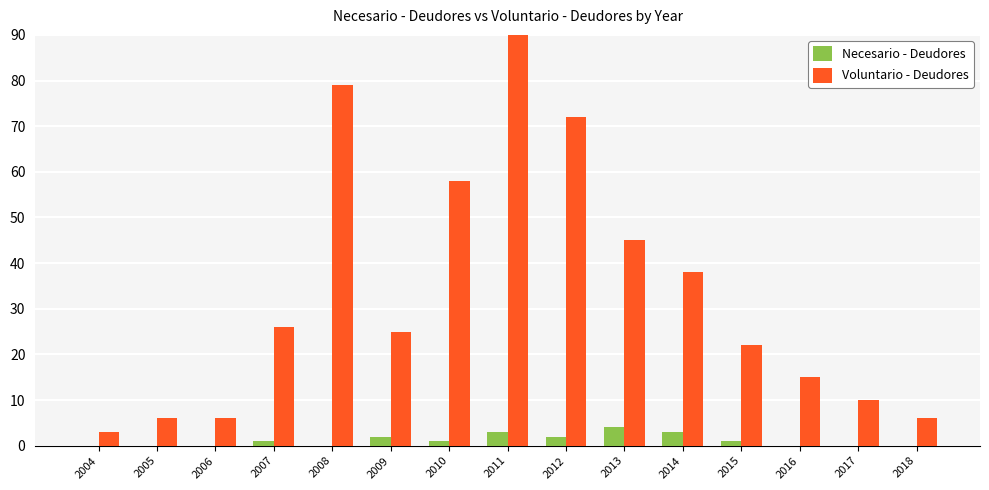

Reading left to right, what are all the values shown in this chart?

Necesario - Deudores: 2004=0	2005=0	2006=0	2007=1	2008=0	2009=2	2010=1	2011=3	2012=2	2013=4	2014=3	2015=1	2016=0	2017=0	2018=0
Voluntario - Deudores: 2004=3	2005=6	2006=6	2007=26	2008=79	2009=25	2010=58	2011=98	2012=72	2013=45	2014=38	2015=22	2016=15	2017=10	2018=6